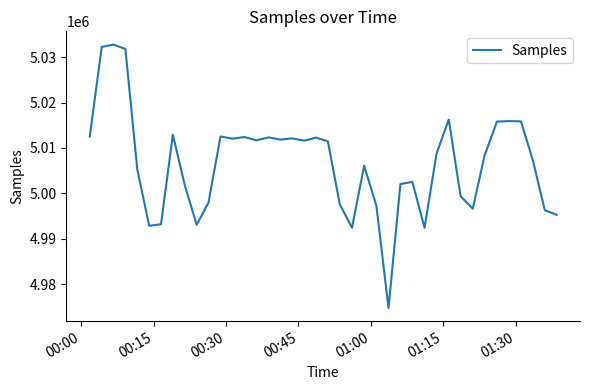

What is the minimum value shown in the chart?

4974746